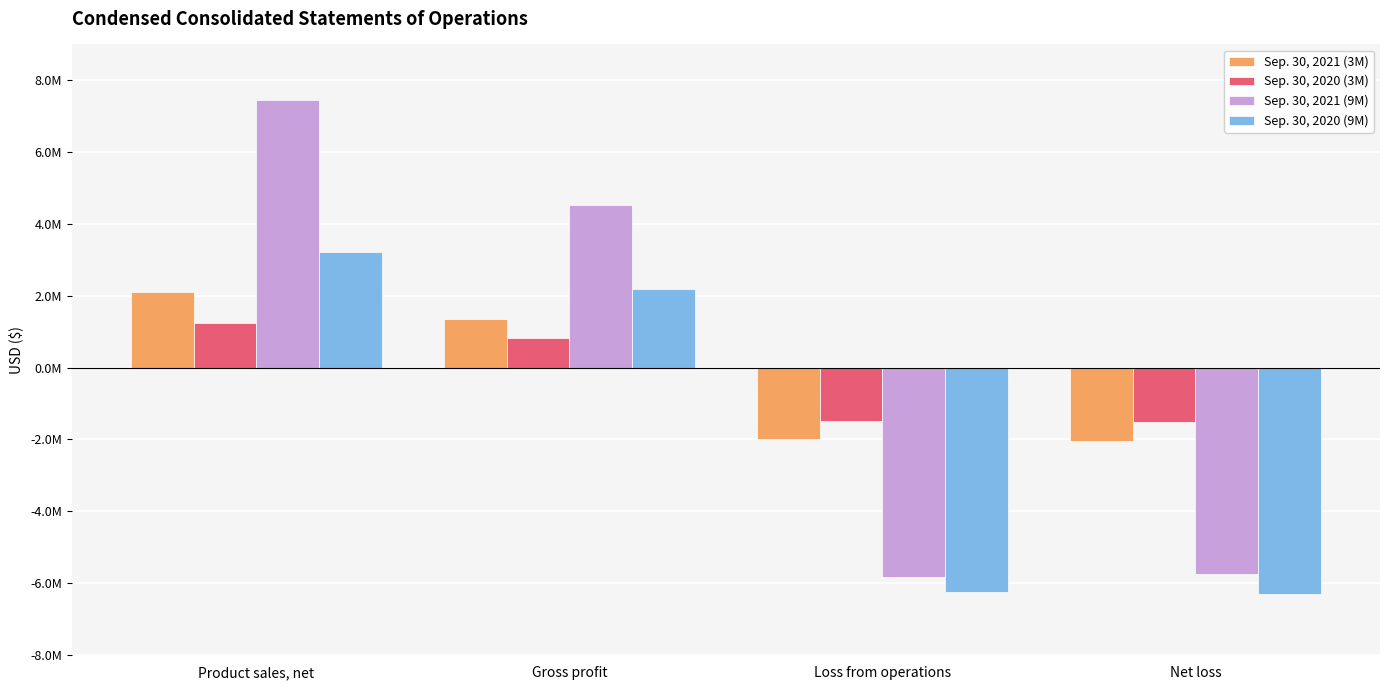

Are the bars horizontal?

No